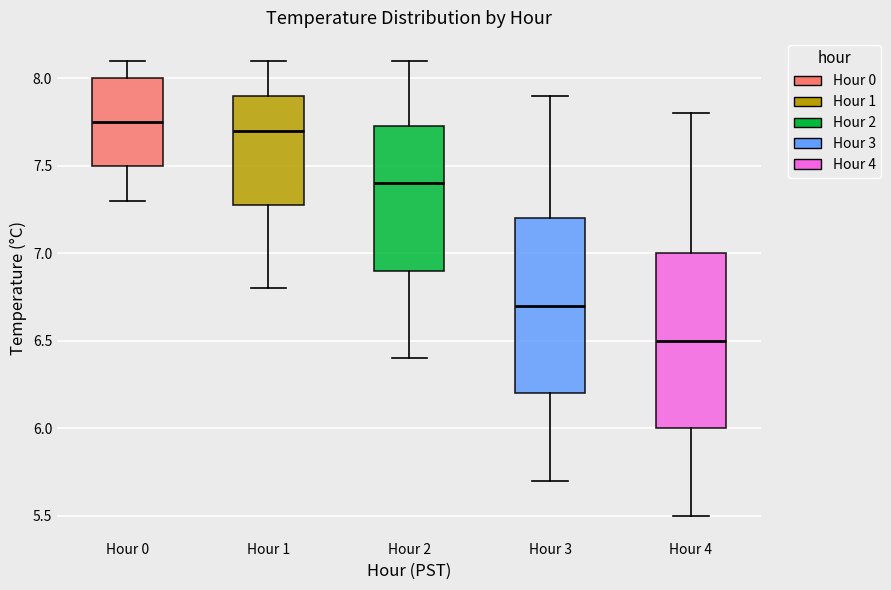

Reading left to right, transcribe this box plot: for each box, give where its median line is, the range the box spans, and where its two whiskers end, as read against the y-axis. The values are not printed on the chart, so give them approximately, as read against the axis.

Hour 0: median 7.75, box 7.50 to 8.00, whiskers 7.30 to 8.10
Hour 1: median 7.70, box 7.30 to 7.90, whiskers 6.80 to 8.10
Hour 2: median 7.40, box 6.90 to 7.75, whiskers 6.40 to 8.10
Hour 3: median 6.70, box 6.20 to 7.20, whiskers 5.70 to 7.90
Hour 4: median 6.50, box 6.00 to 7.00, whiskers 5.50 to 7.80